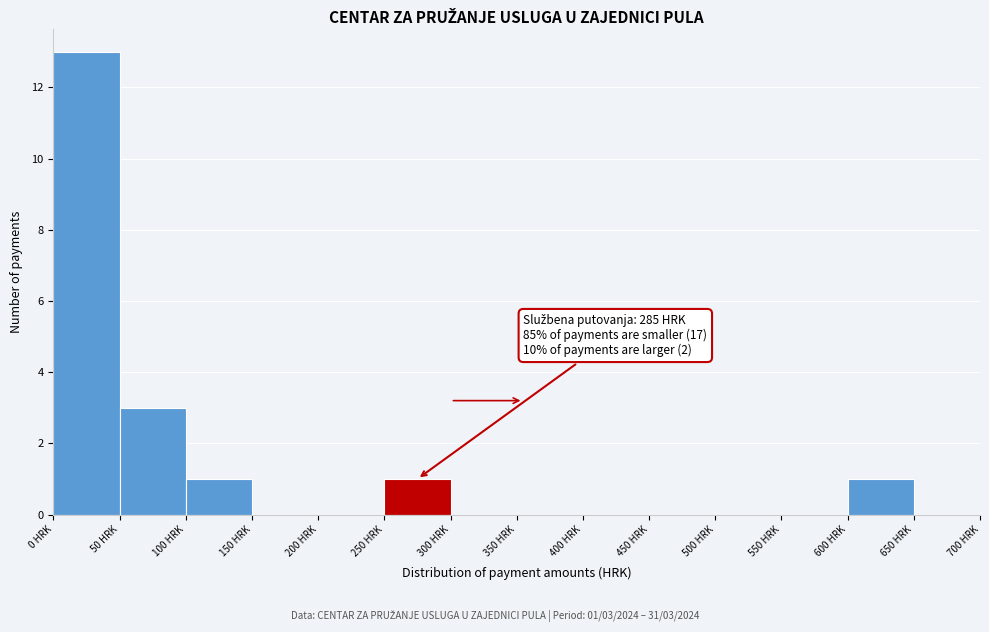

Which range on the x-axis has the tallest bar?

0 to 50